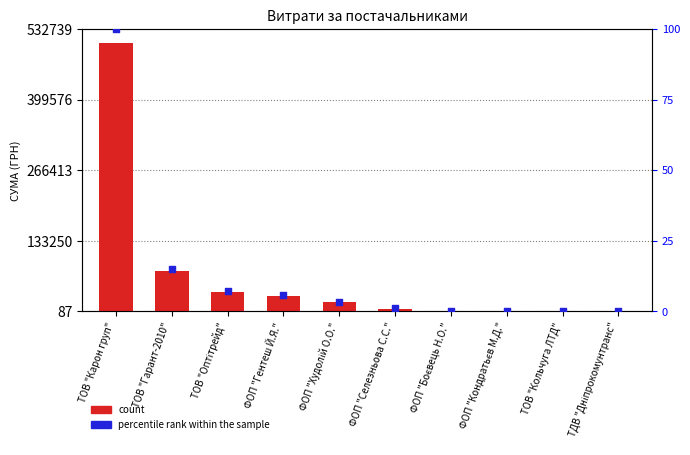

Which series has the largest total across all categories?

count